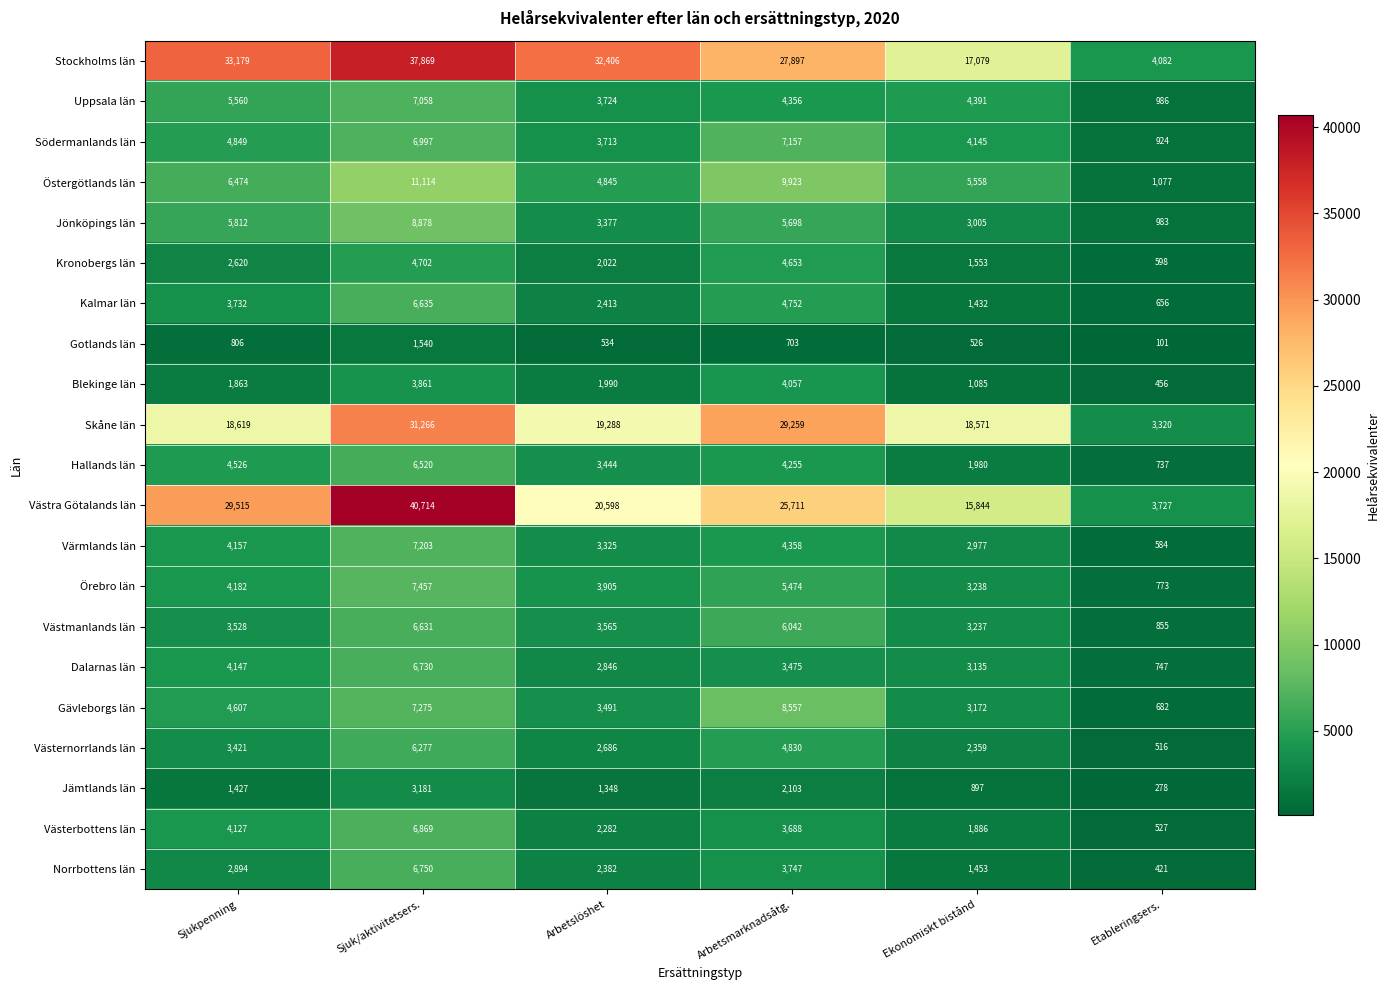

What is the spread (max minus min) of values at Arbetslöshet?

31872